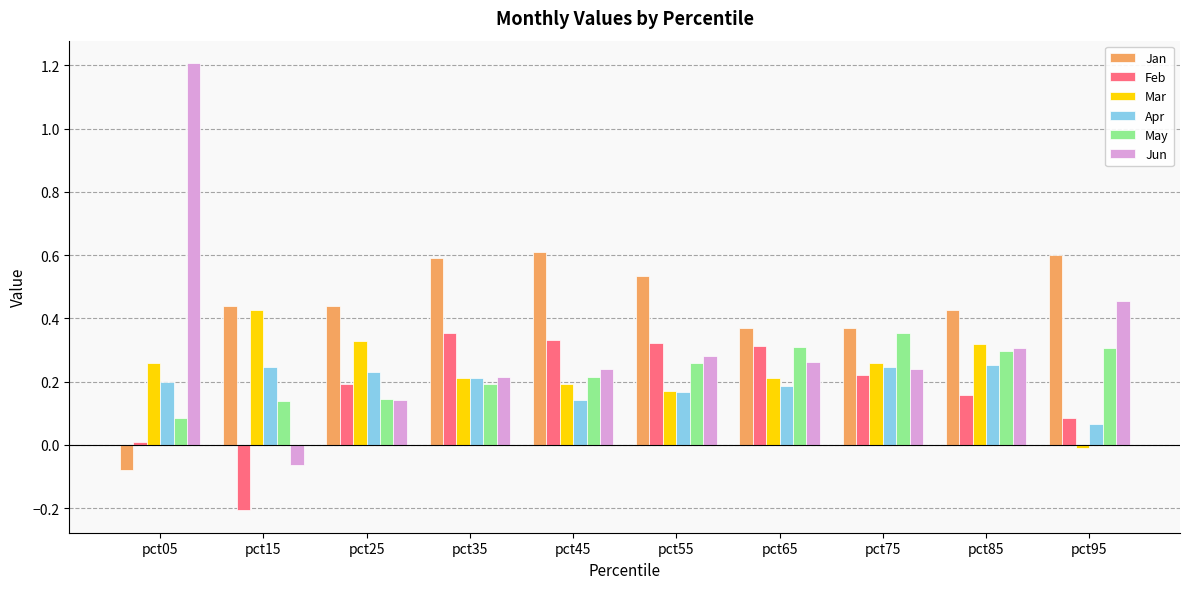

Which series changed the most between pct05 and pct15?

Jun